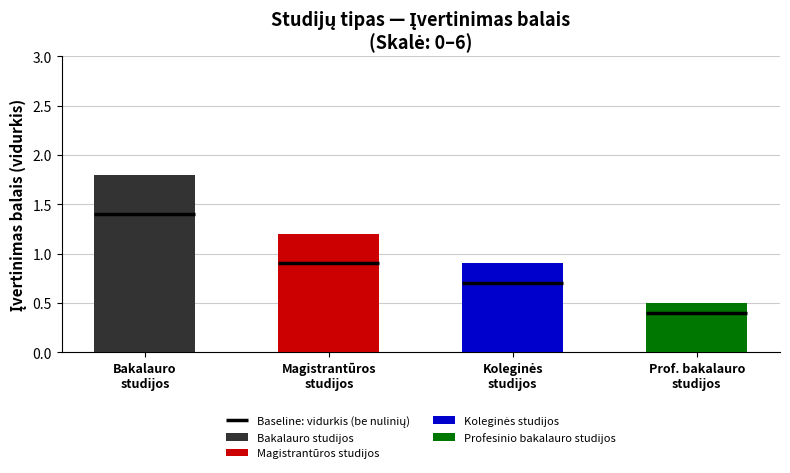

What is the smallest value displayed?

0.5